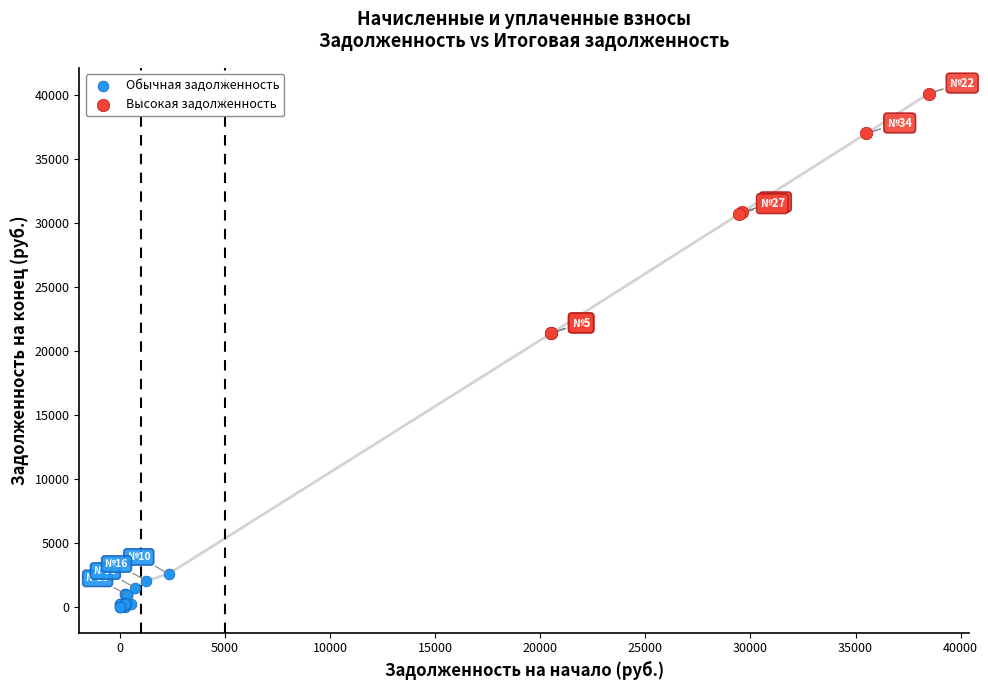

Which series reaches the minimum Y coordinate?

Обычная задолженность